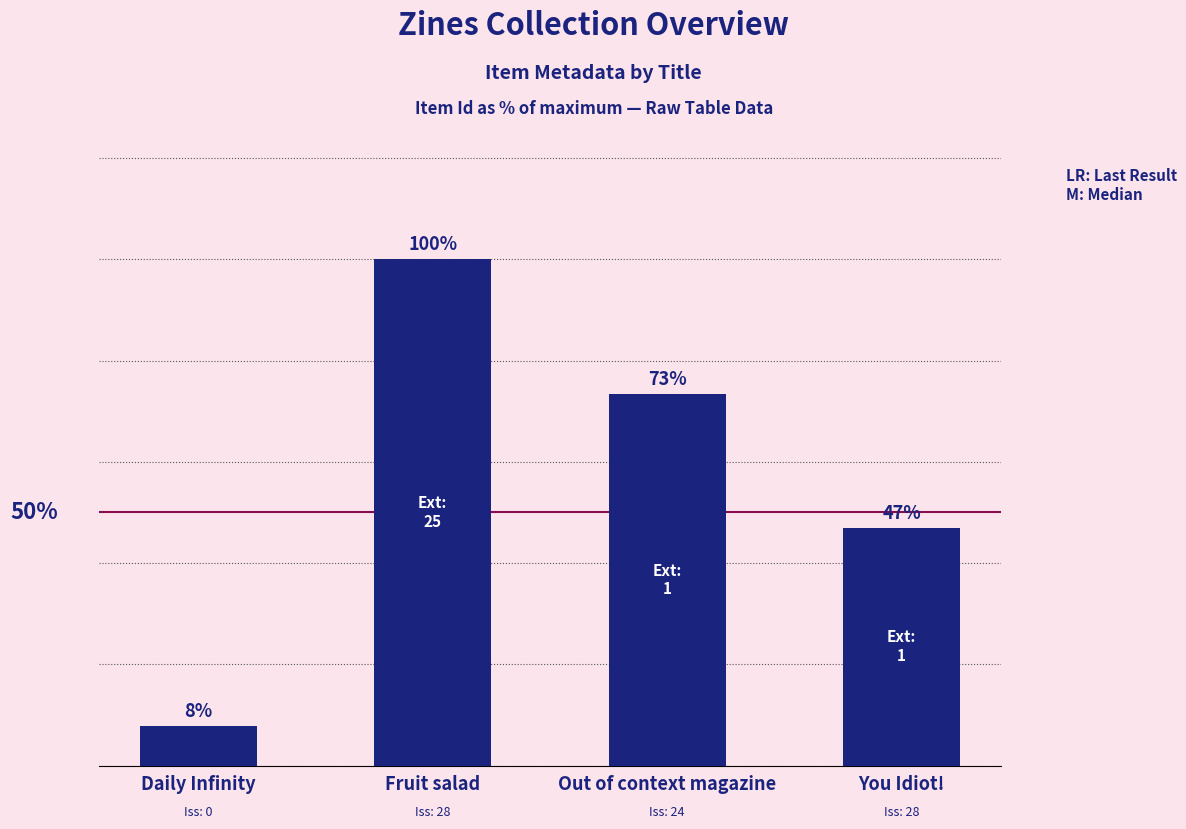

Between Daily Infinity and Fruit salad, which is larger?

Fruit salad